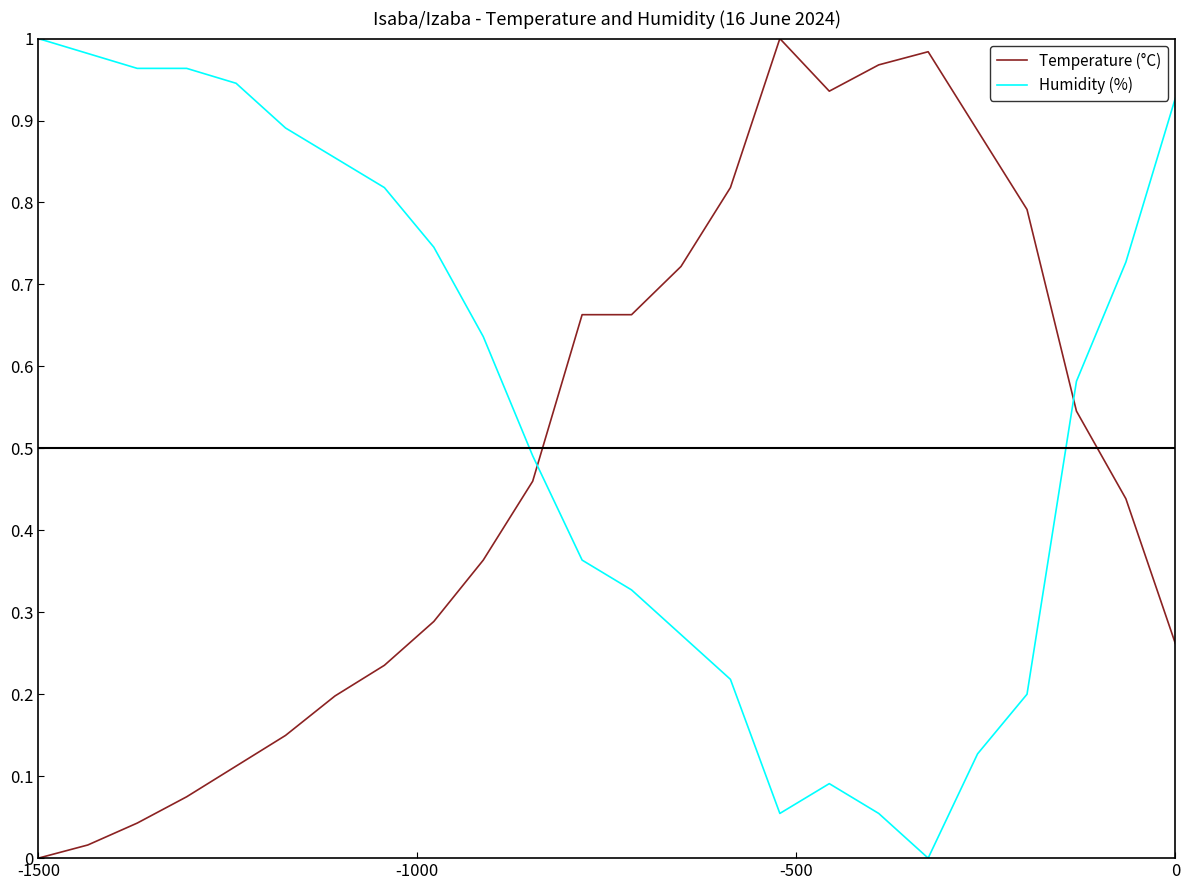

Rank the series by their average value, from highest to lowest.

Humidity (%), Temperature (°C)